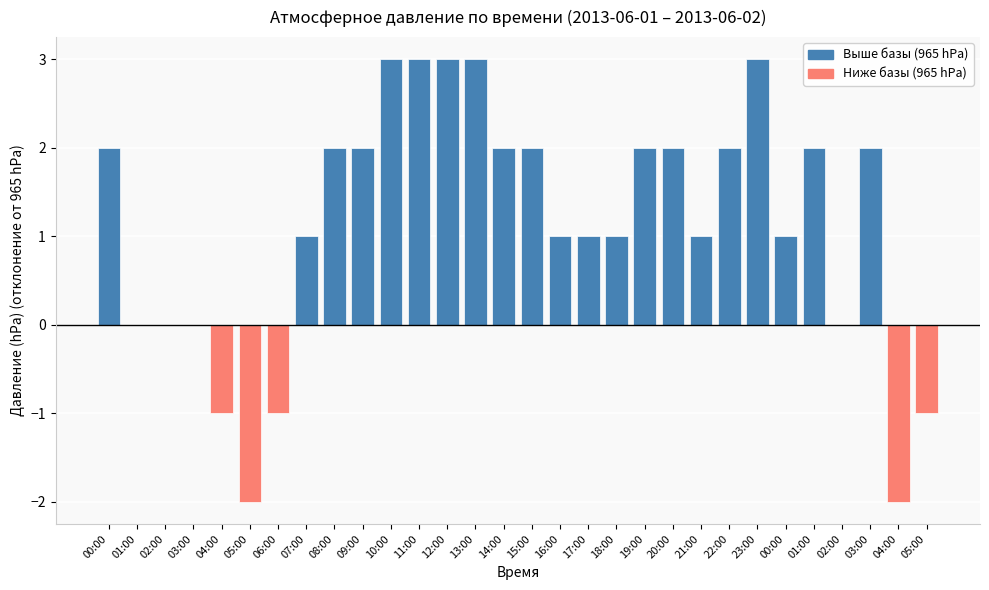

Reading left to right, what are all the values shown in this chart?

00:00=2	01:00=0	02:00=0	03:00=0	04:00=-1	05:00=-2	06:00=-1	07:00=1	08:00=2	09:00=2	10:00=3	11:00=3	12:00=3	13:00=3	14:00=2	15:00=2	16:00=1	17:00=1	18:00=1	19:00=2	20:00=2	21:00=1	22:00=2	23:00=3	00:00=1	01:00=2	02:00=0	03:00=2	04:00=-2	05:00=-1